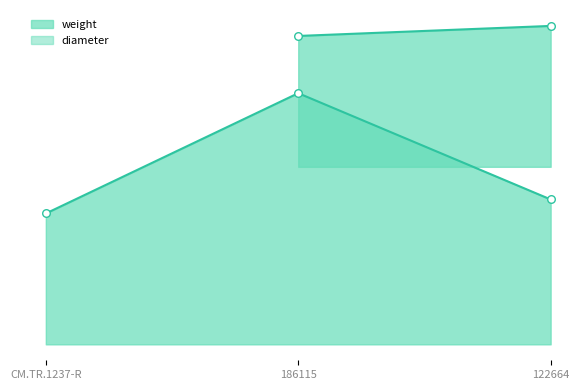

Between 186115 and 122664, which is larger?

186115